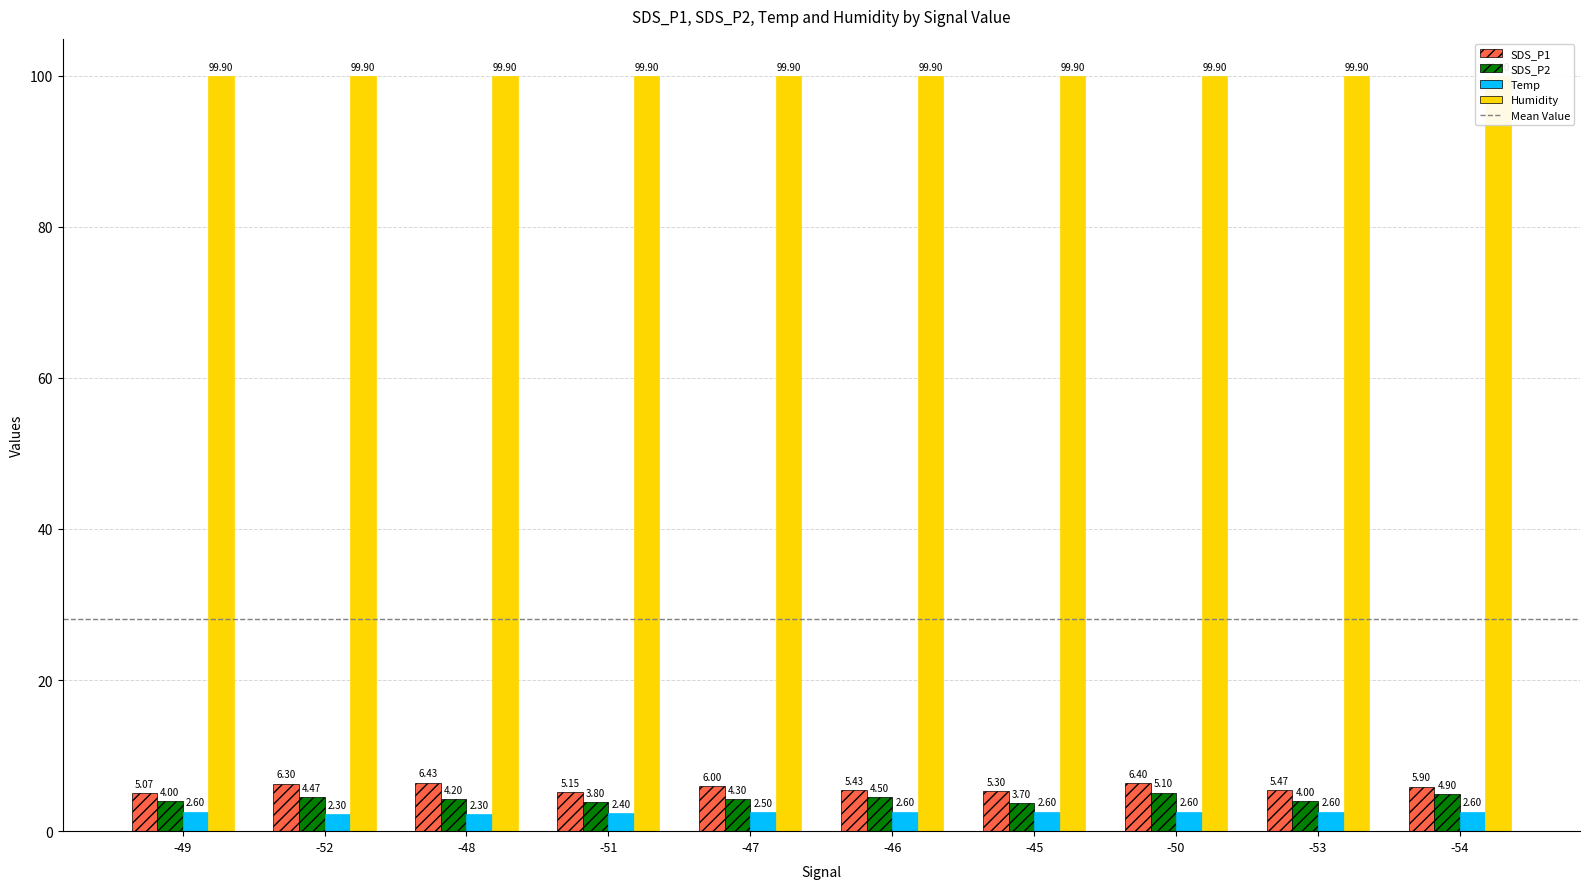

Between -49 and -48, which series saw the biggest shift?

SDS_P1